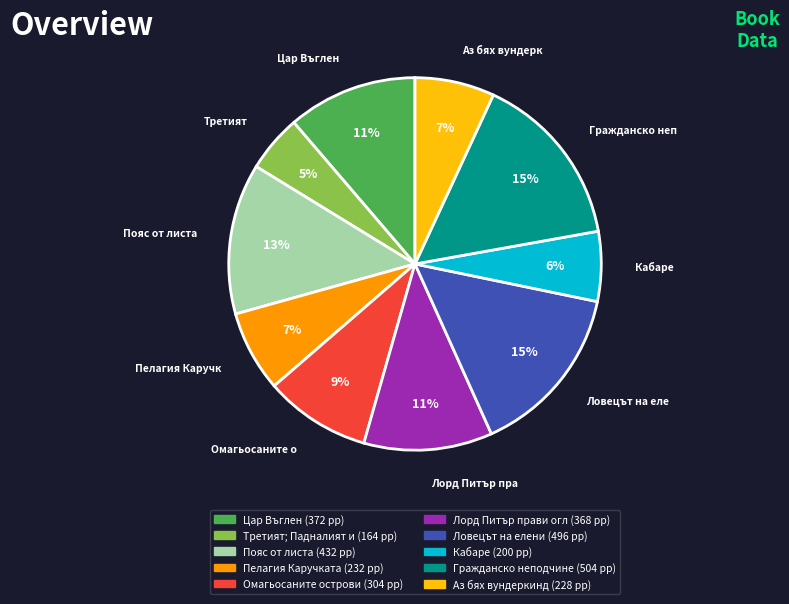

To the nearest percent, what is the average slice percentage?

10%